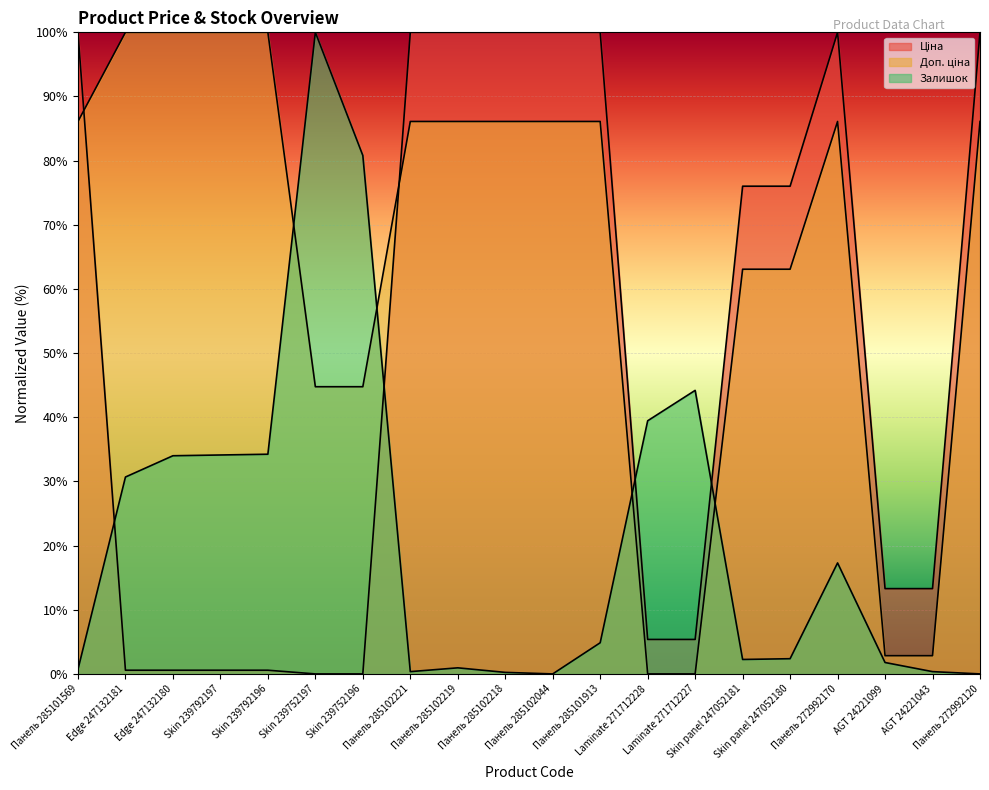

What is the label of the 14th point from the right?

Skin 239752196